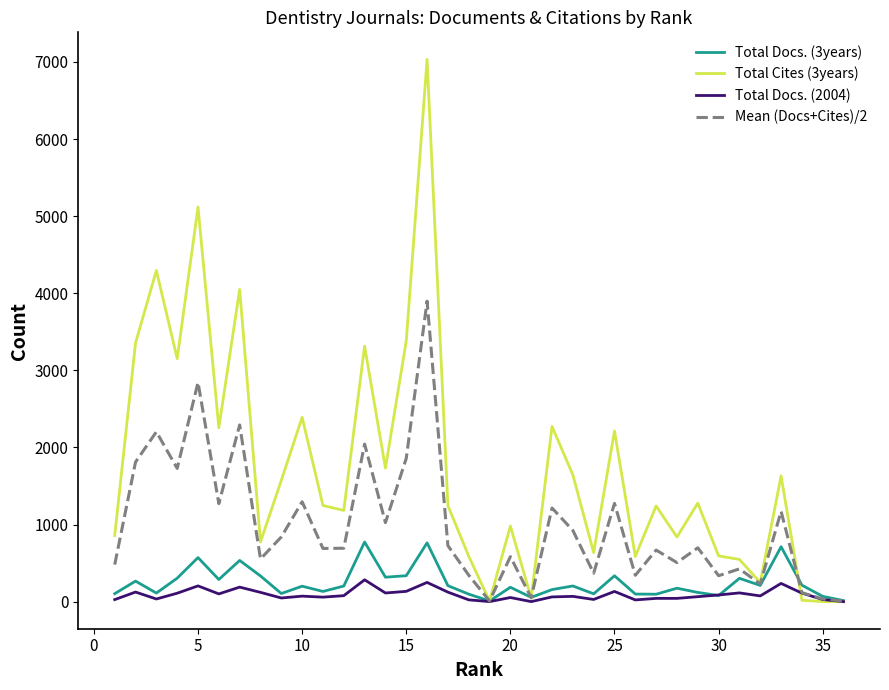

List the series in order of their peak value, lowest first.

Total Docs. (2004), Total Docs. (3years), Mean (Docs+Cites)/2, Total Cites (3years)